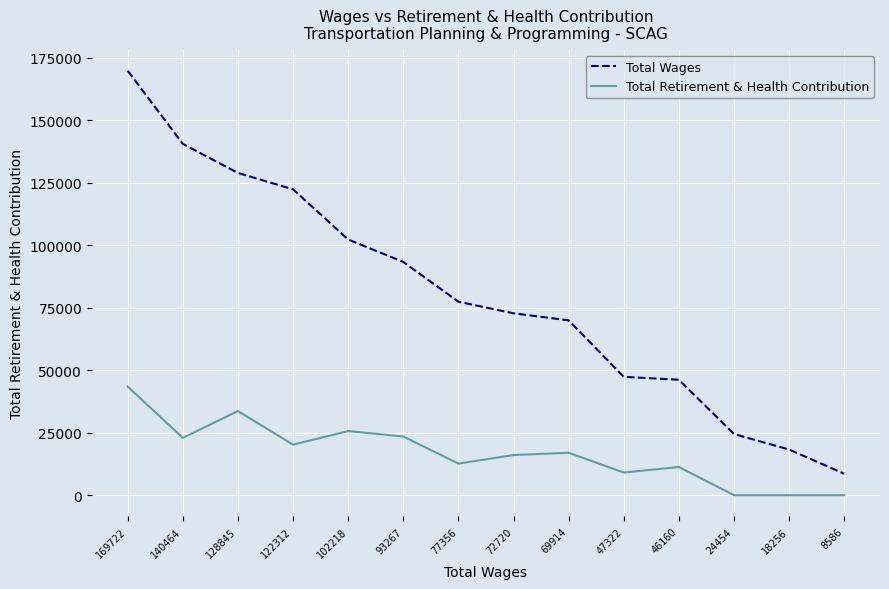

True or false: Total Wages has a value of 102218 at 102218.

True